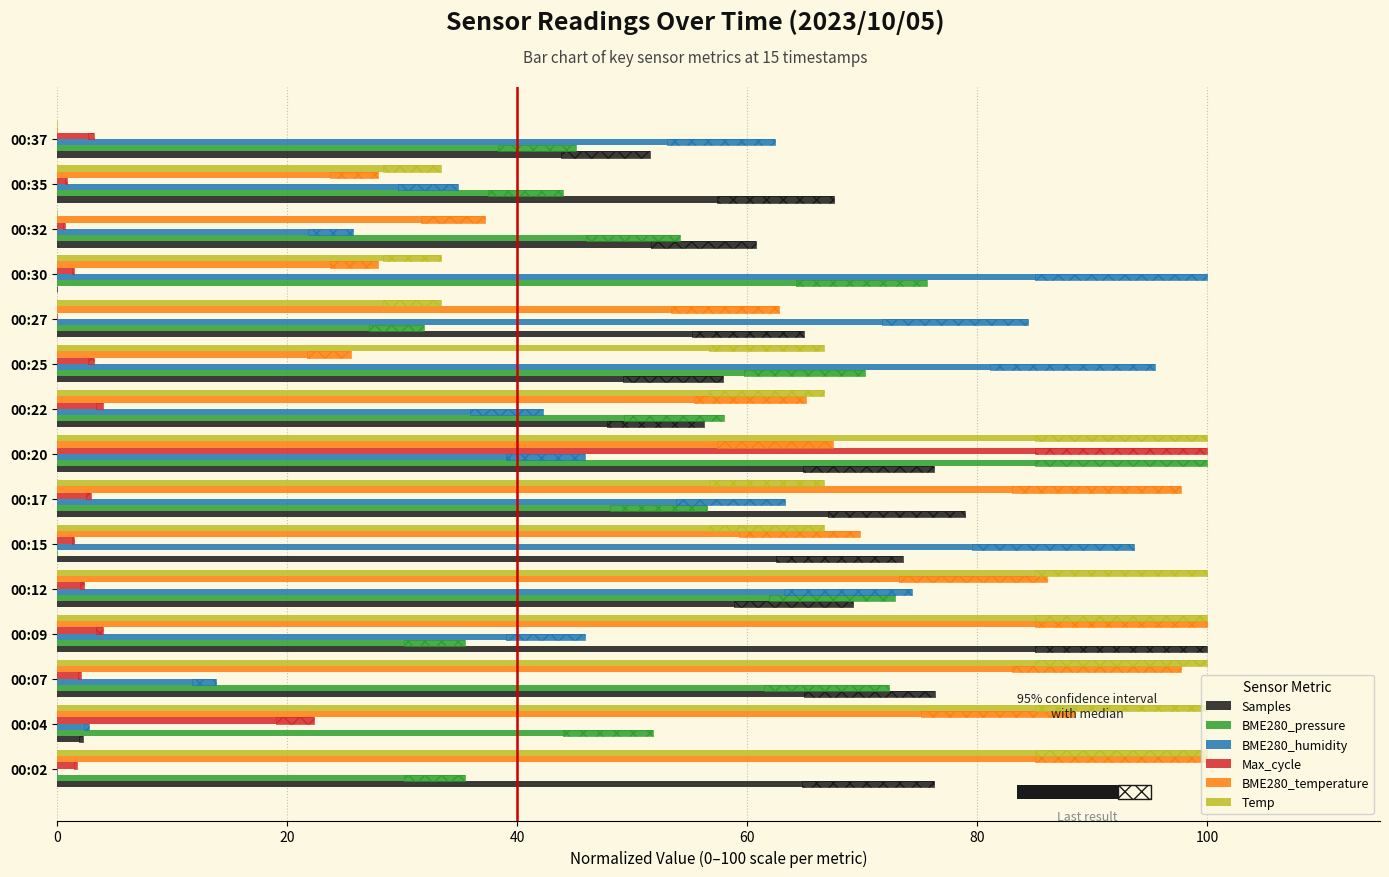

Is the value of Max_cycle at 00:09 greater than the value of BME280_temperature at 00:15?

No